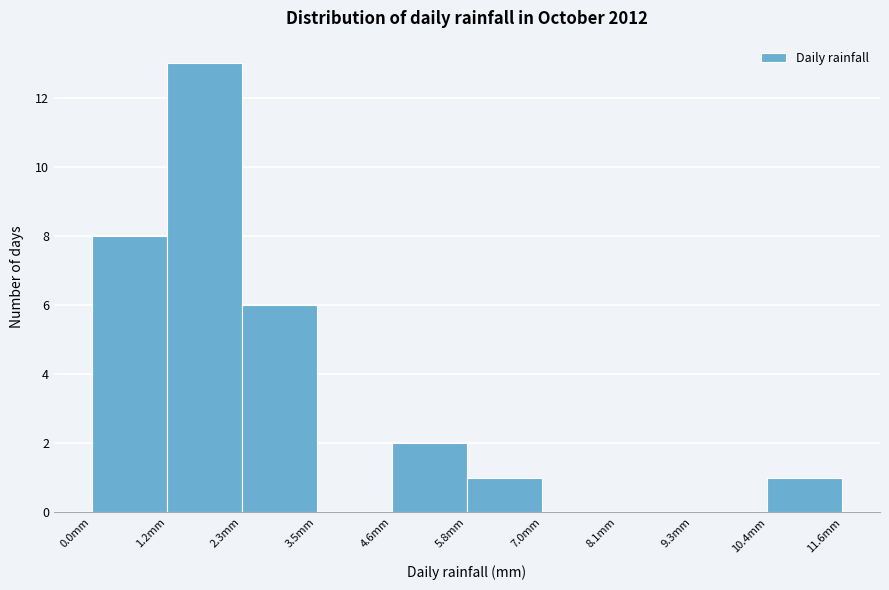

What is the height of the bar covering 4.64 to 5.80 on the x-axis? Neither the bar edges nor the heights are printed on the chart, so give them approximately, as read against the axes.

2